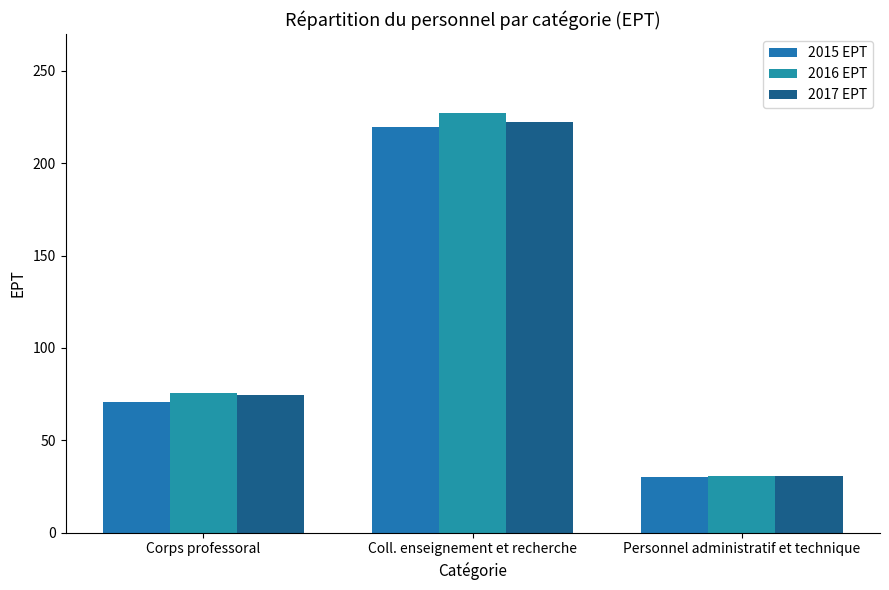

The value of 2015 EPT at Coll. enseignement et recherche is 219.6. True or false?

True